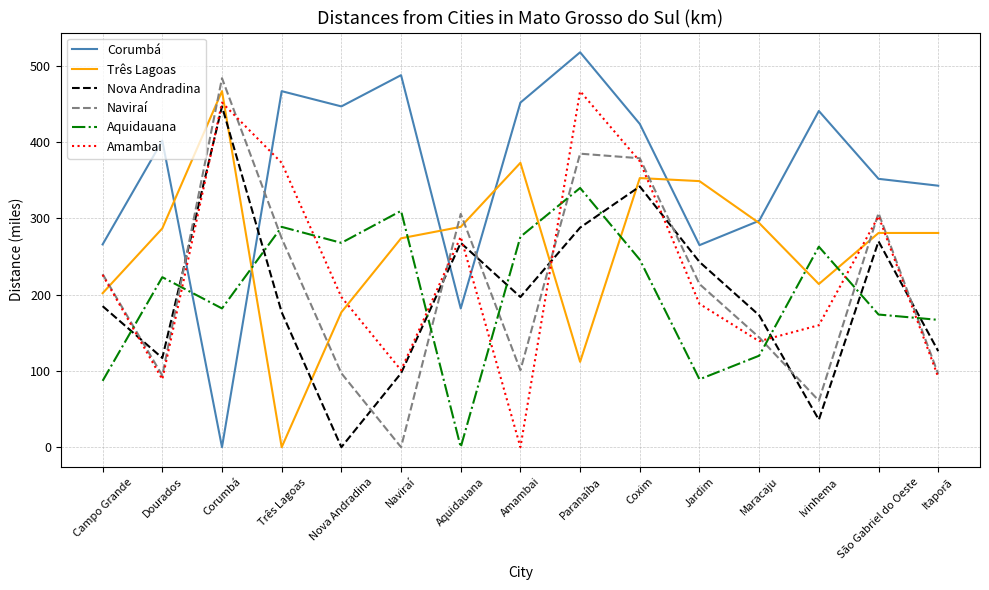

What is the difference between the highest and lowest values at São Gabriel do Oeste?

178